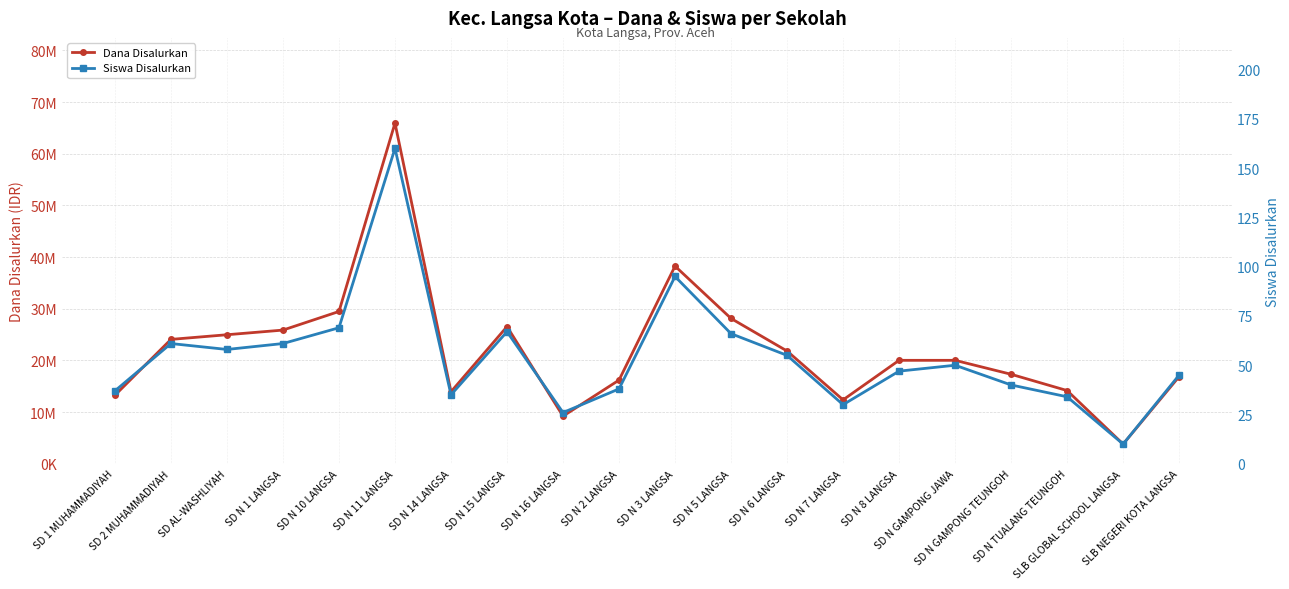

What is the label of the 1st point from the left?

SD 1 MUHAMMADIYAH